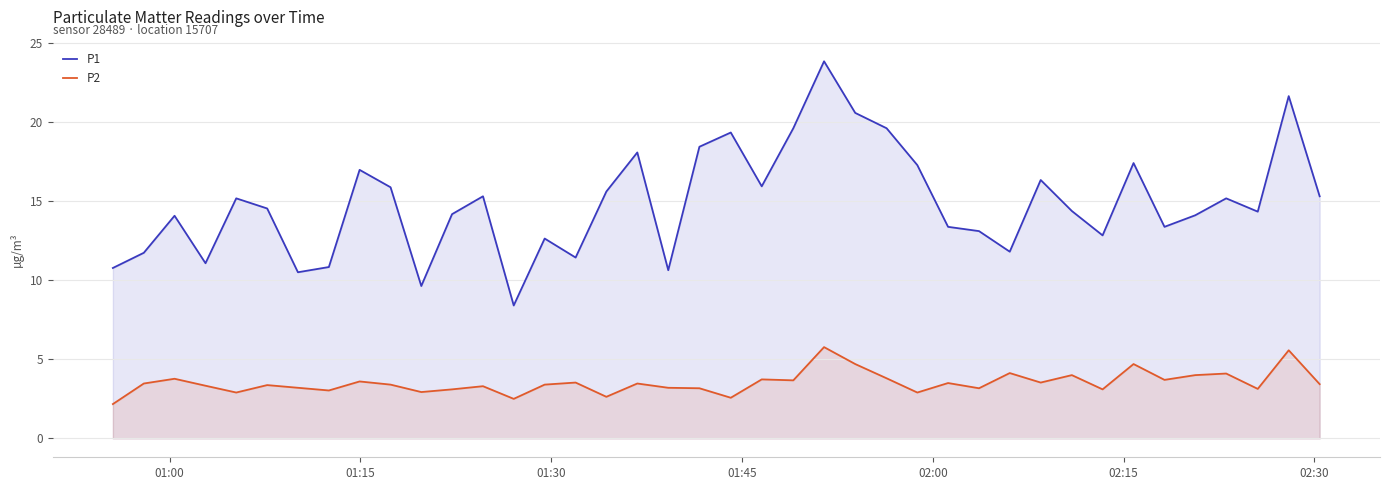

What is the greatest value displayed?

23.8